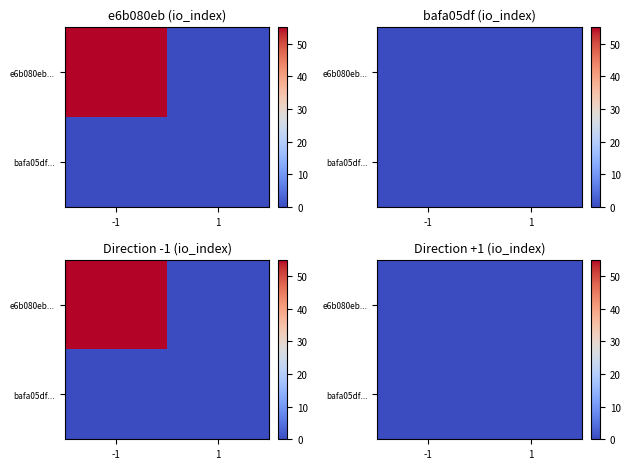

How many values in bafa05df3bc14e361874956f9be8e59a089867f are above zero?

1